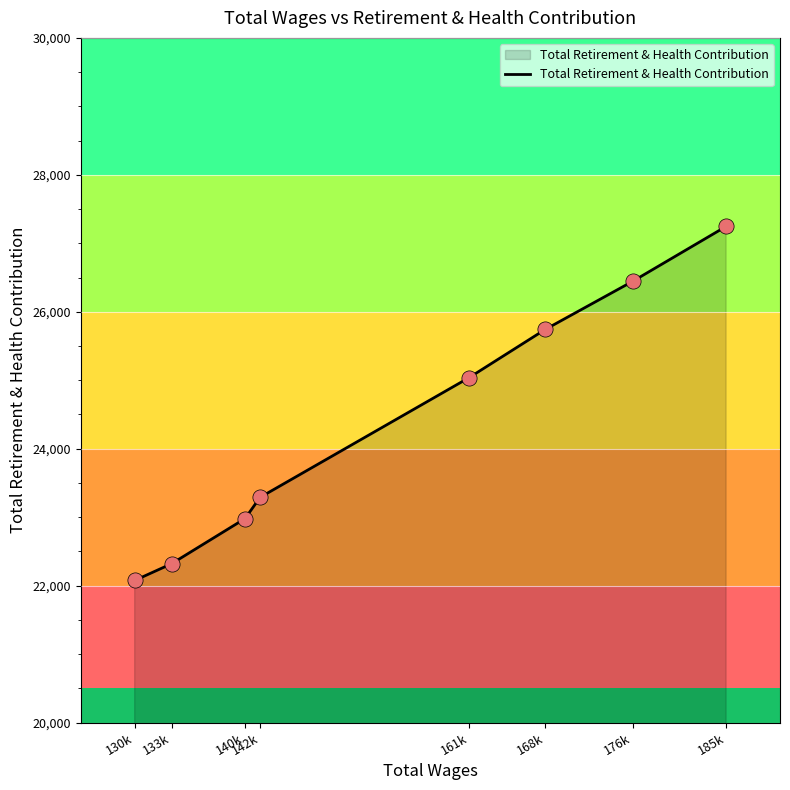

What is the change in value from 176k to 133k?

-4124